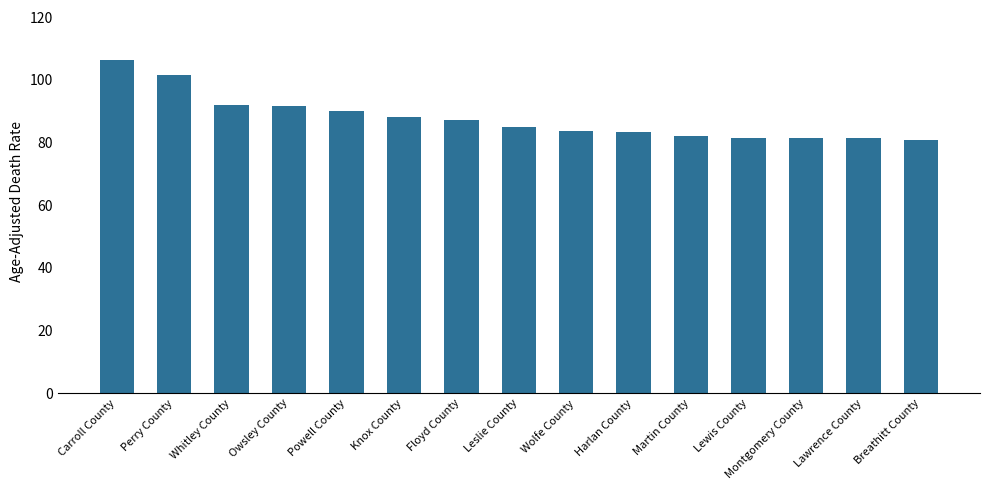

The value at Montgomery County is 110.7. True or false?

False